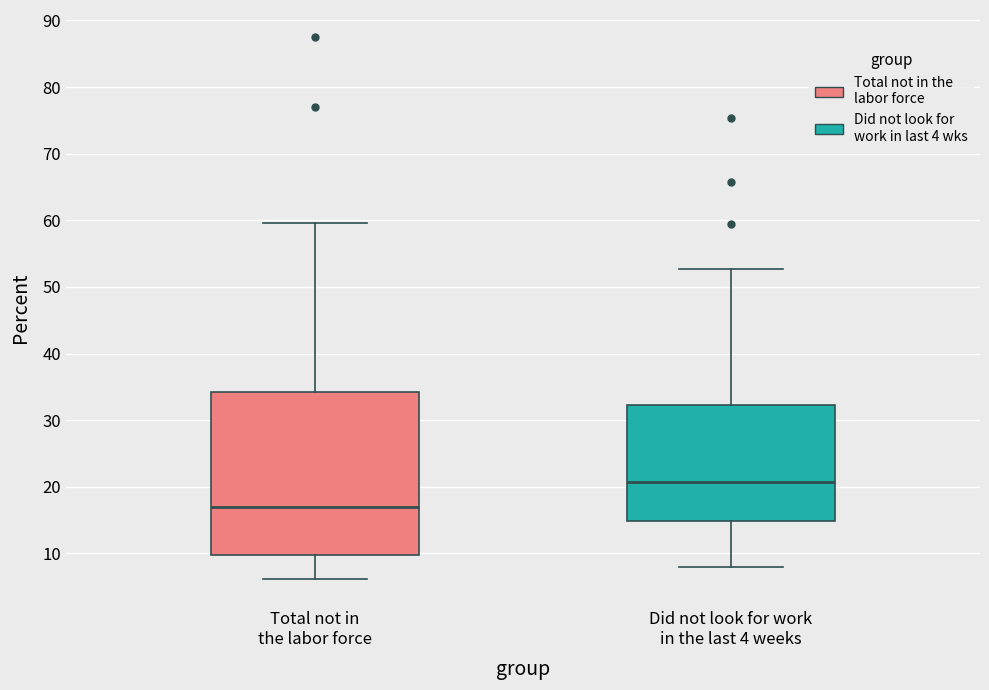

Where does the lower whisker of the box for Total not in the labor force end on the y-axis? The values are not printed on the chart, so give them approximately, as read against the axis.

6